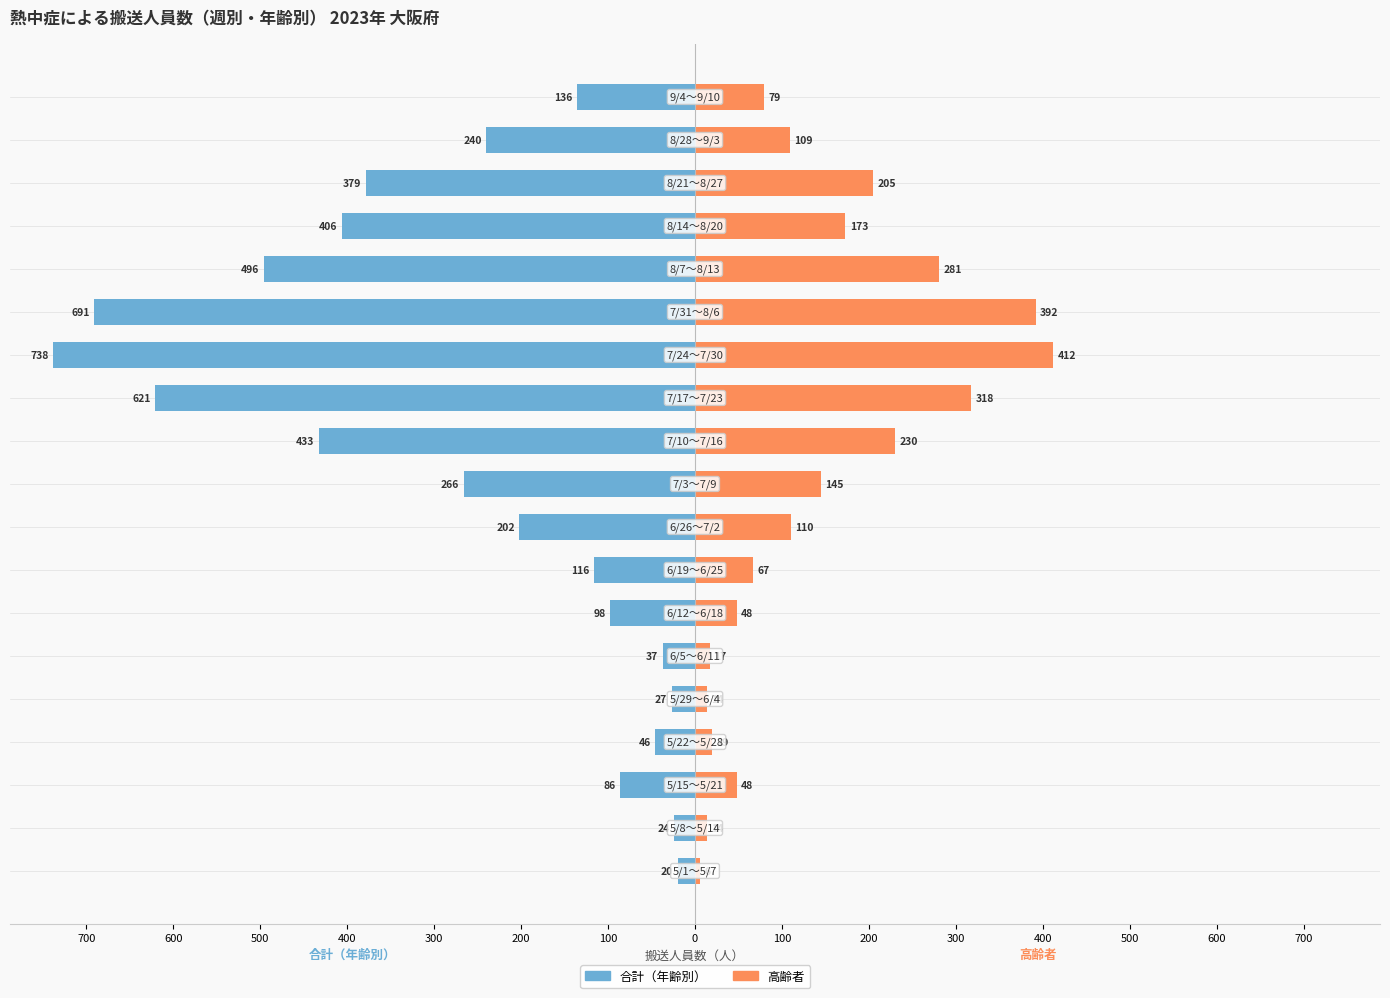

Which series has the largest range (max minus min)?

合計（年齢別）